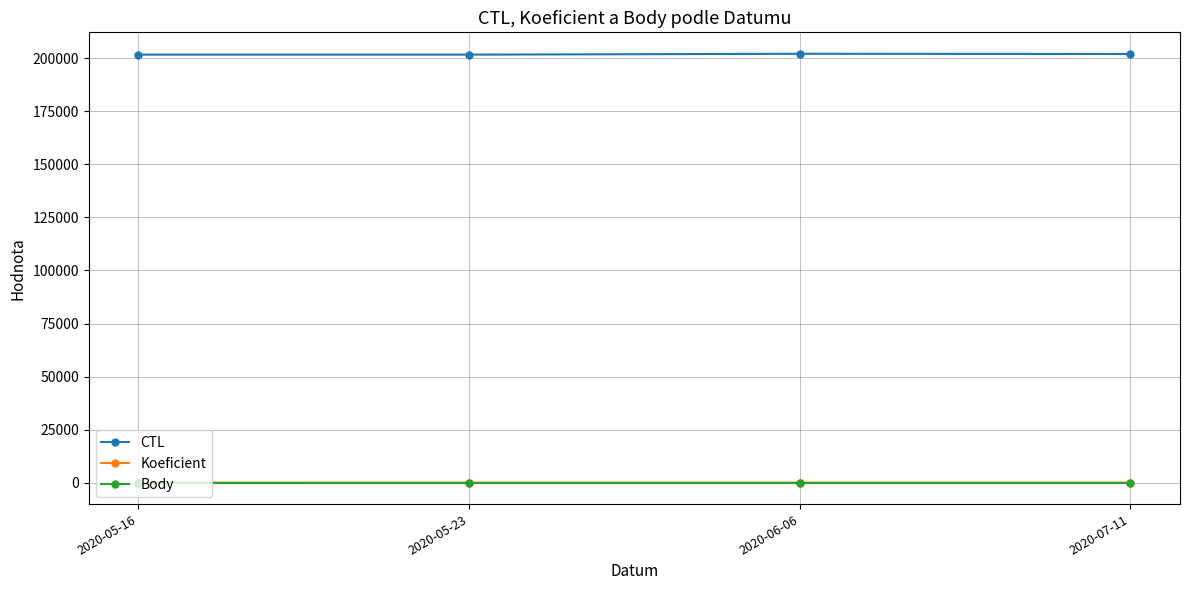

How many Koeficient values are between 7 and 8?

3